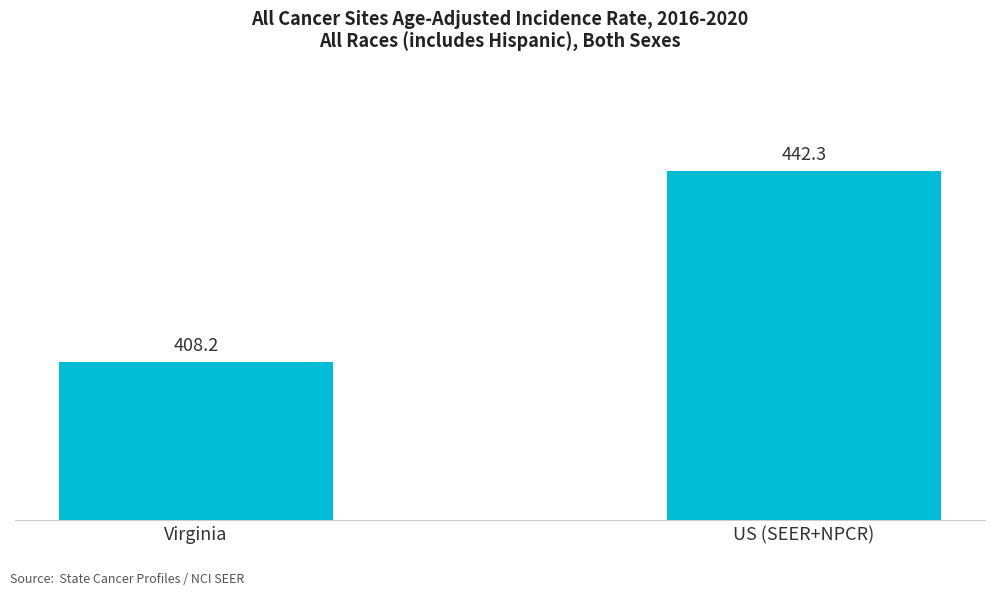

Rank the categories by value from lowest to highest.

Virginia, US (SEER+NPCR)